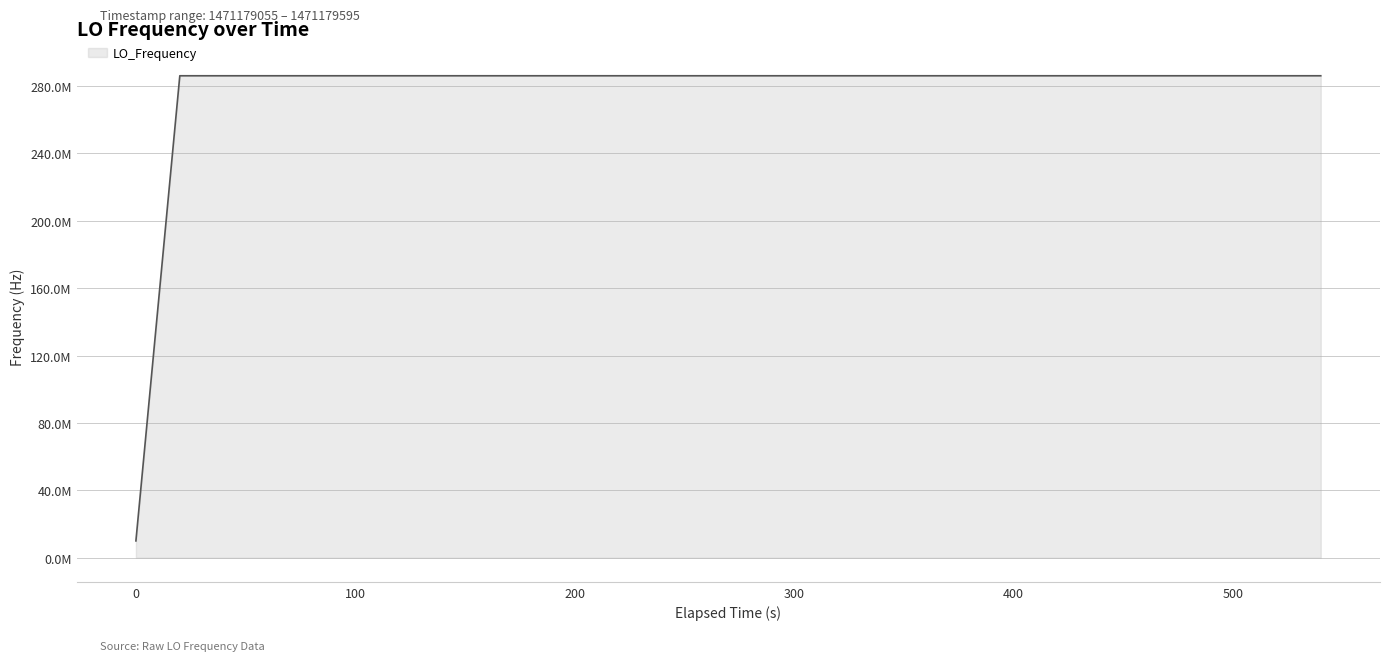

Reading right to left, extract all data points from this chart.

286047001.5	286046994.3	286046999.4	286046998.3	286047000.2	286046996.7	286046996.7	286046996.3	286046998.9	286046995.8	286046996.0	286046999.4	286046994.2	286046998.4	286046992.3	286046990.7	286046989.3	286047004.9	286046989.3	286046989.3	286046982.8	286046979.5	286046975.0	286046967.5	286046955.1	286046942.4	286046928.4	286046897.4	286046839.4	9999971.6